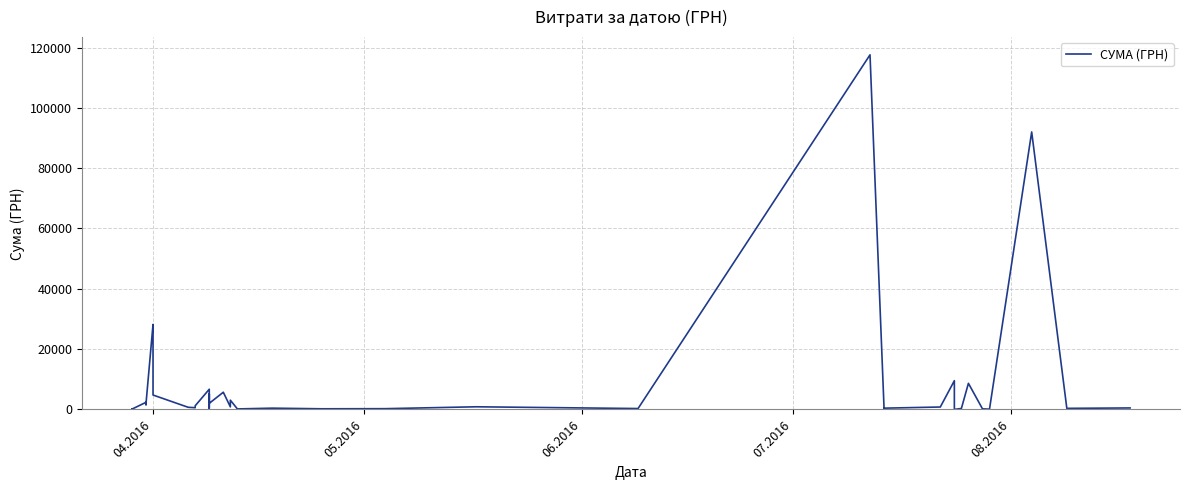

How many values exceed 805?

20